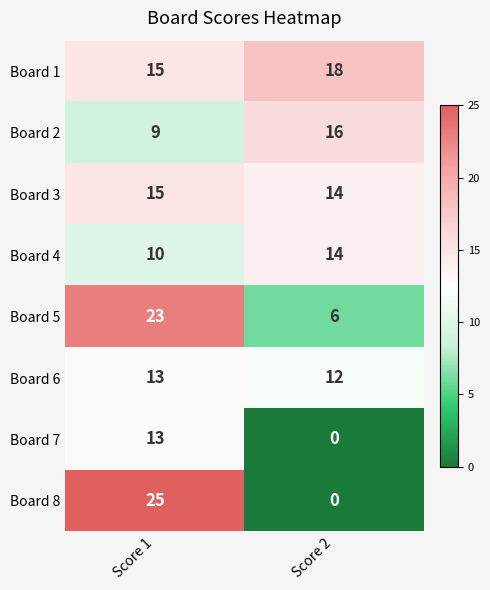

How many series are shown in this chart?

8